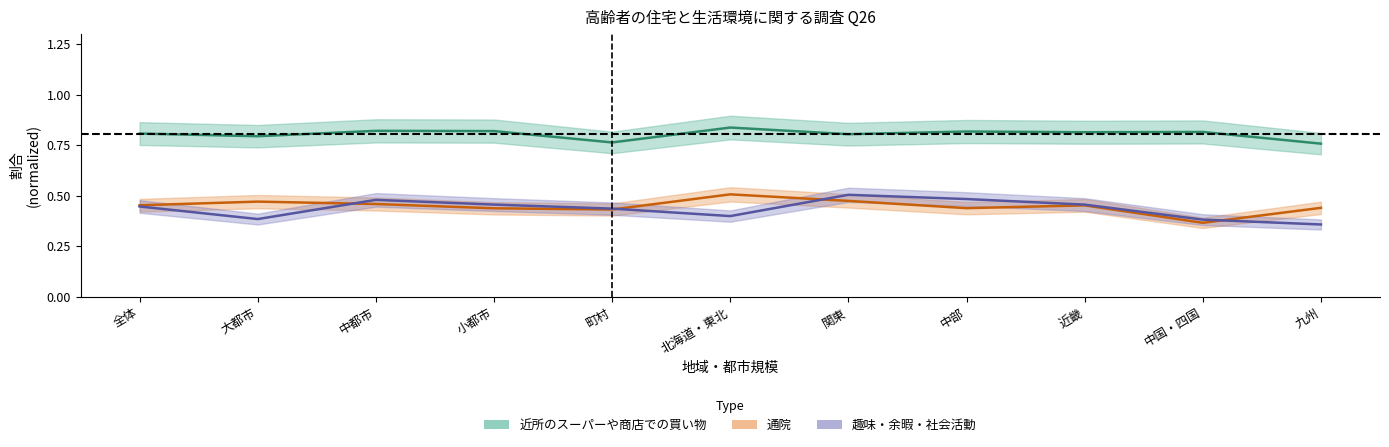

What value does the 趣味・余暇・社会活動 series have at 関東?

0.5